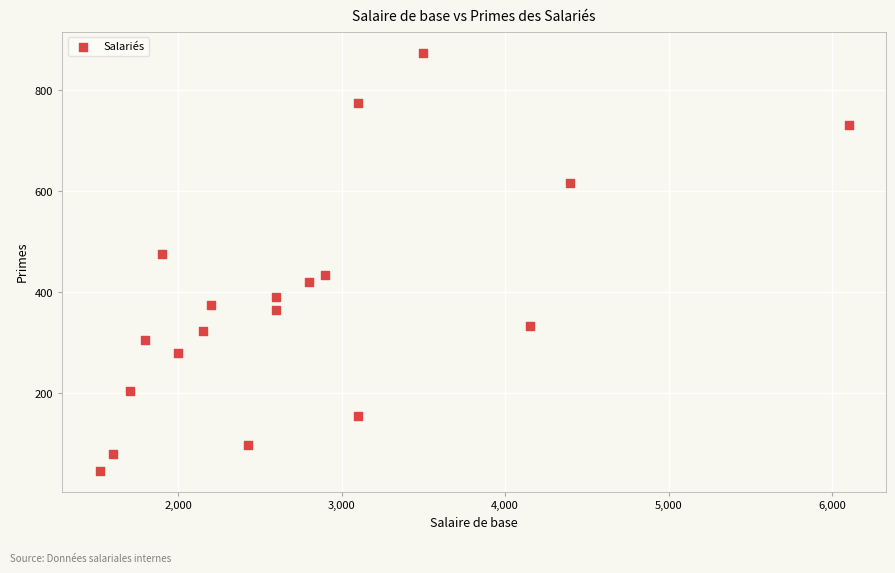

What Y value in the scatter plot is closest to 460?

475.0